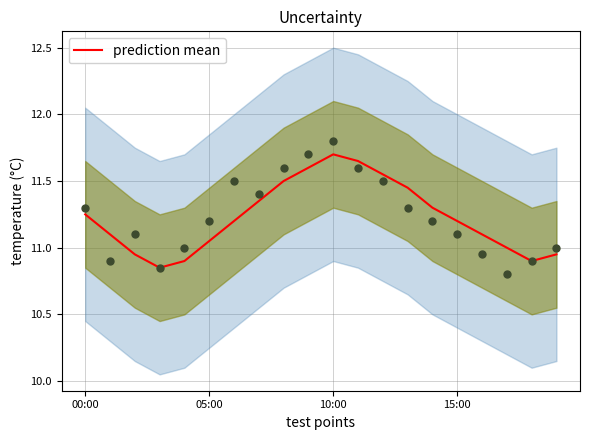

What is the ratio of the value at 17 to the value at 19?

1.0